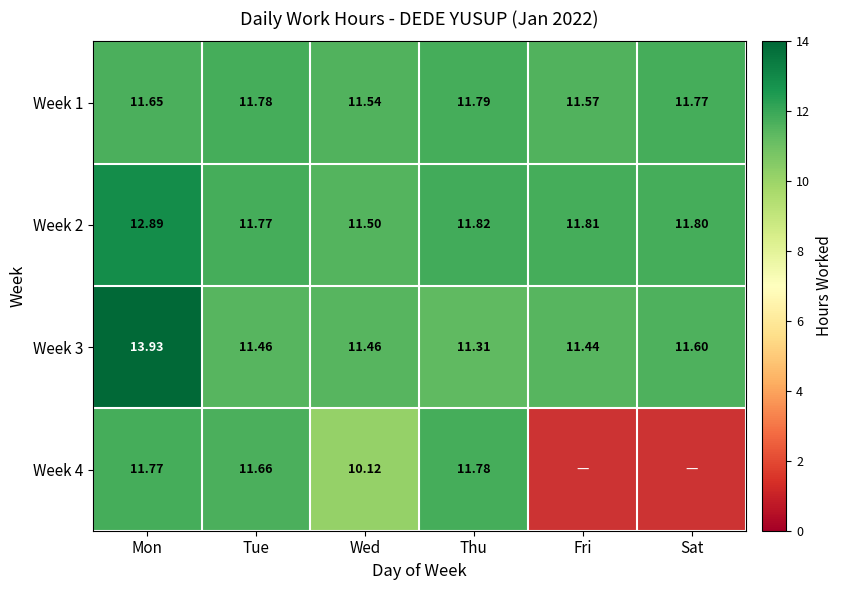

True or false: Week 2 has a value of 11.8 at Sat.

True